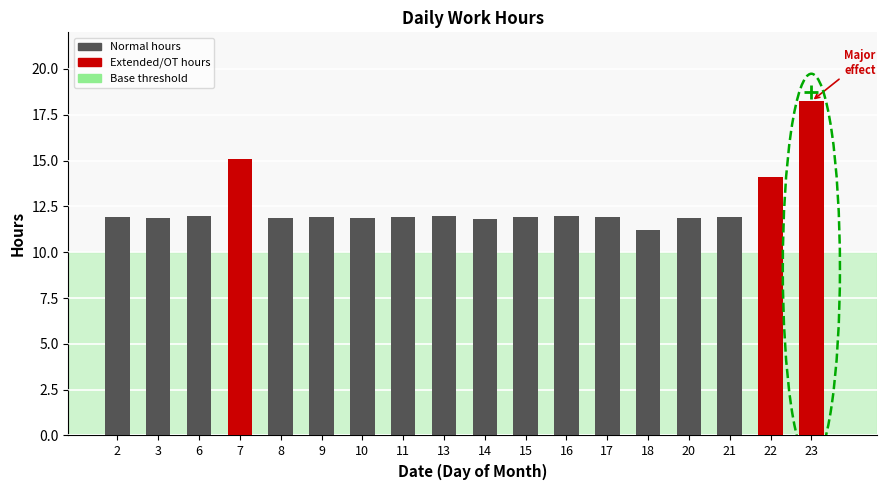

Read the value at 2.

11.9